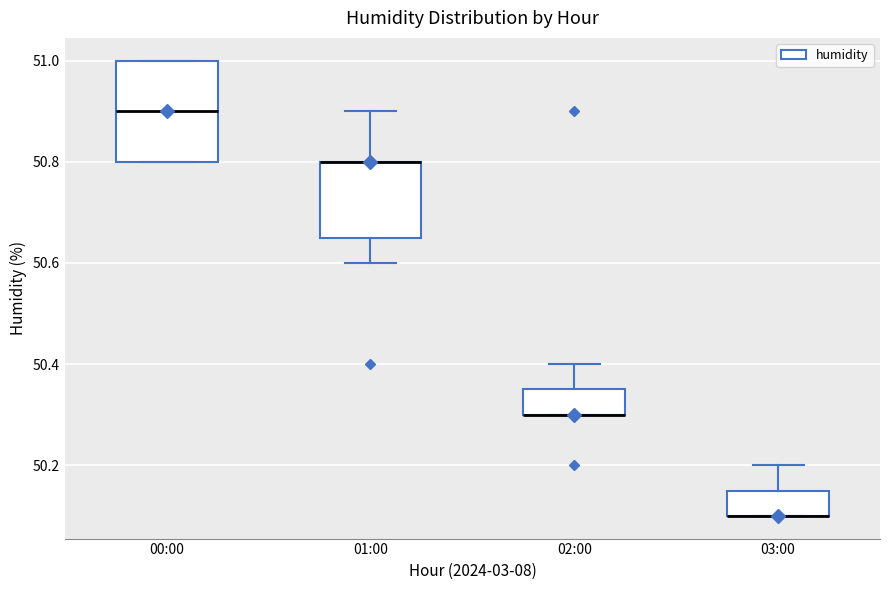

Reading left to right, read every box against the y-axis: the position of its median line, the range the box covers, and the ends of its whiskers. The values are not printed on the chart, so give them approximately, as read against the axis.

00:00: median 50.90, box 50.80 to 51.00, whiskers 50.80 to 51.00
01:00: median 50.80 (drawn on the box's upper edge), box 50.66 to 50.80, whiskers 50.60 to 50.90
02:00: median 50.30 (drawn on the box's lower edge), box 50.30 to 50.36, whiskers 50.30 to 50.40
03:00: median 50.10 (drawn on the box's lower edge), box 50.10 to 50.16, whiskers 50.10 to 50.20